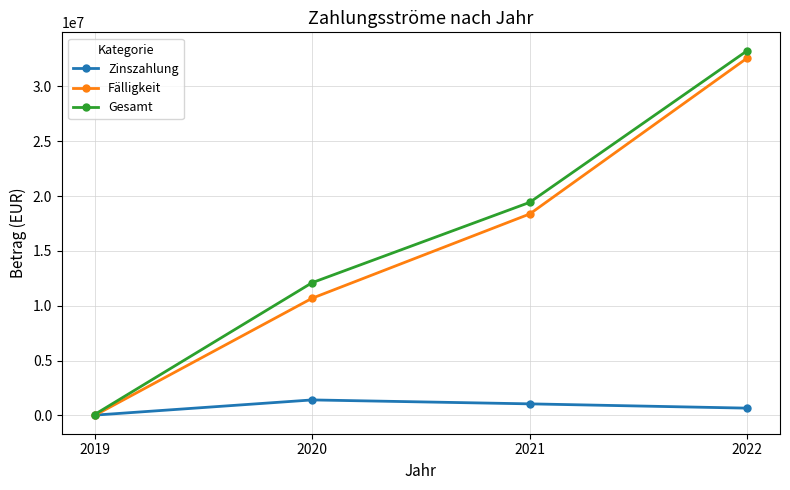

True or false: Gesamt has more than 1 interior local peaks.

False